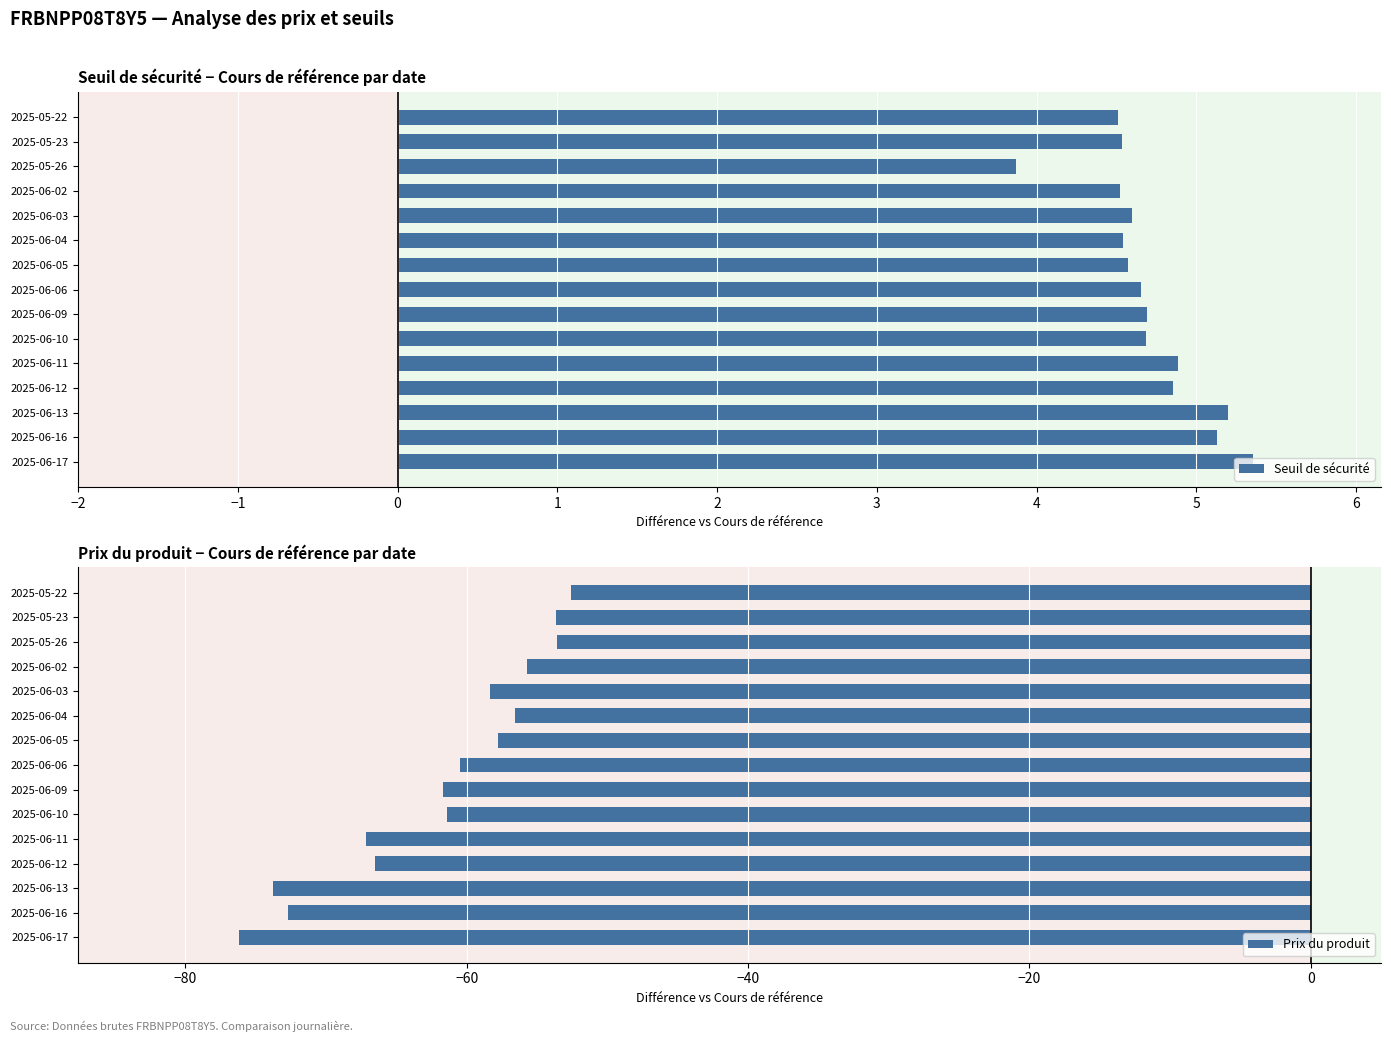

What is the highest value of the Seuil de sécurité series?

5.4